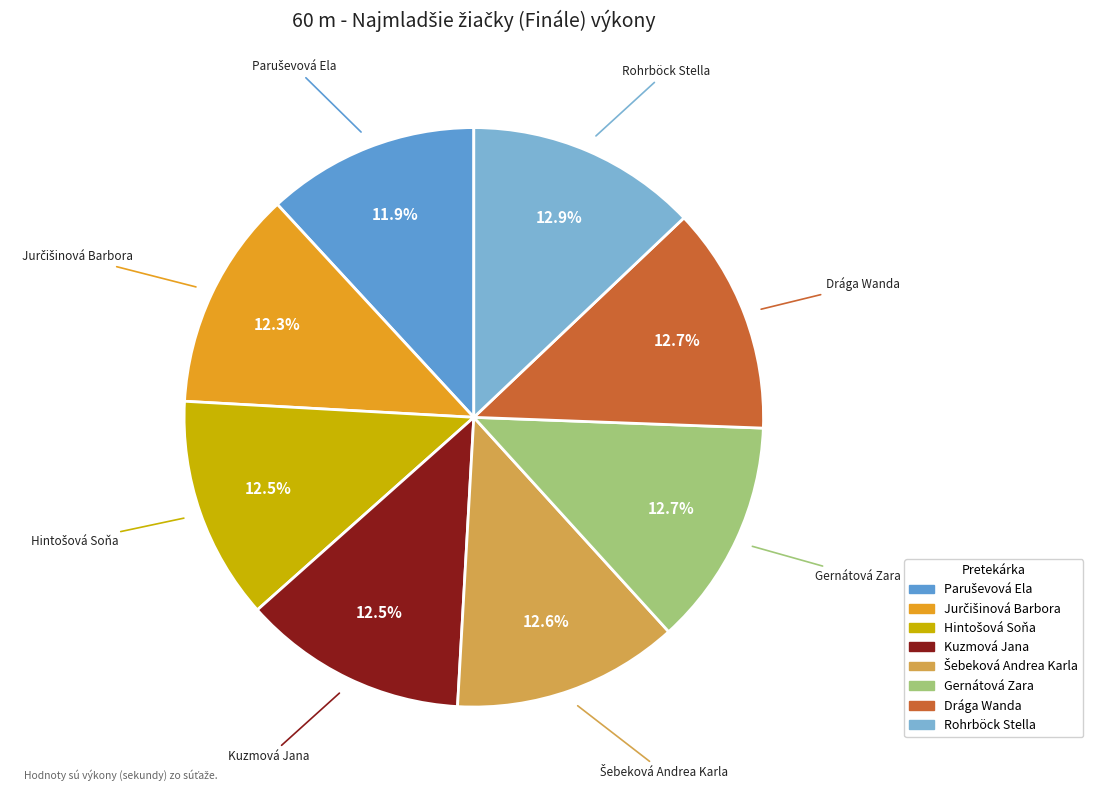

How many slices are in this pie chart?

8